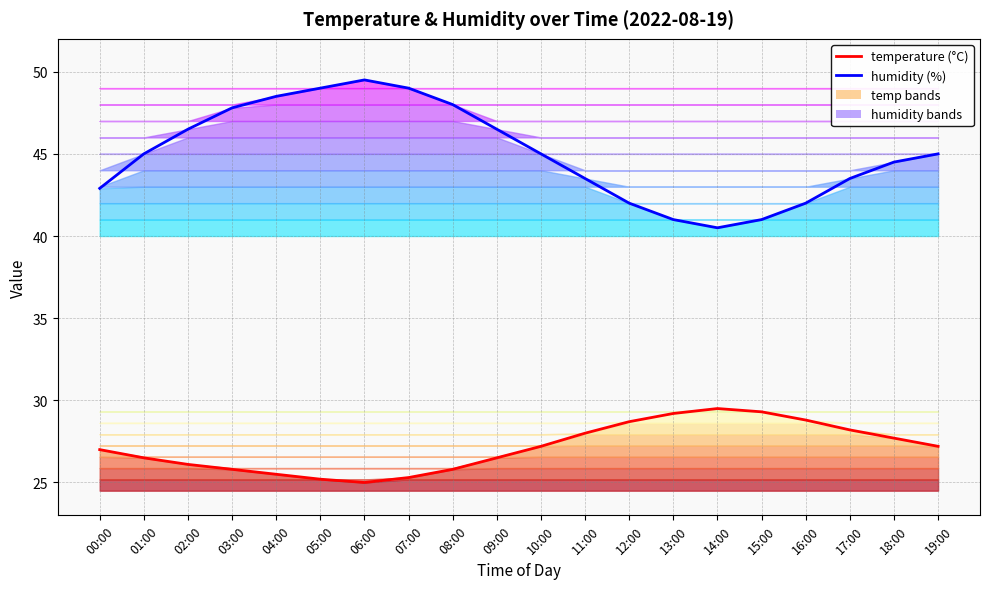

What is the sum of all humidity values?

900.7